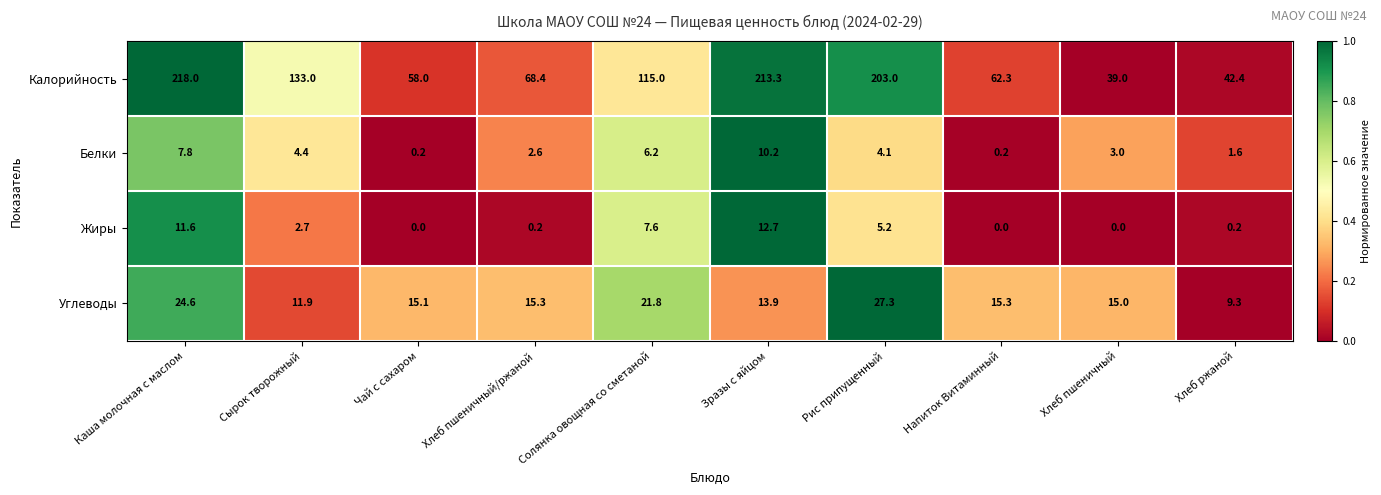

Which series has the largest range (max minus min)?

Калорийность